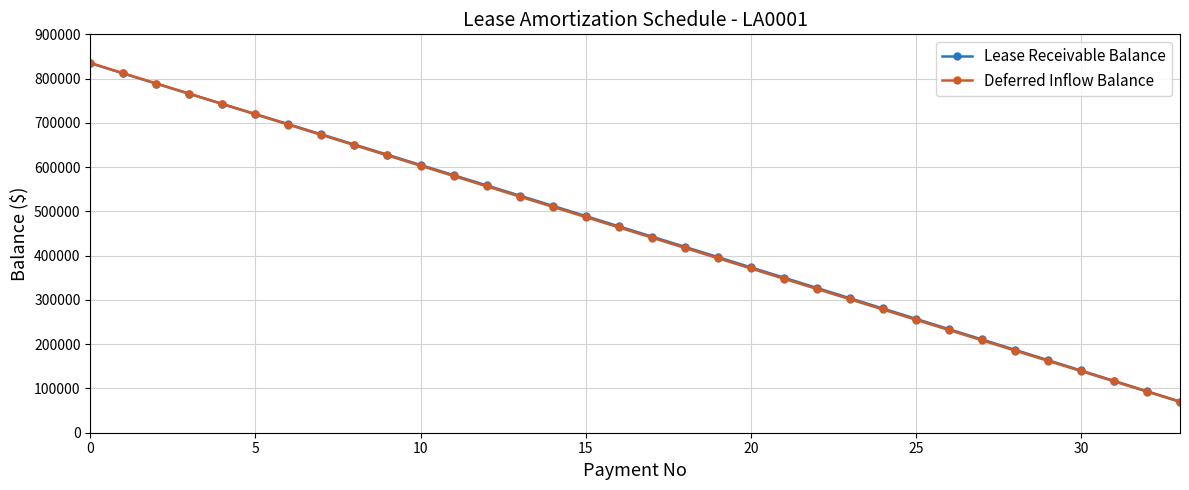

What is the maximum value shown in the chart?

835119.4